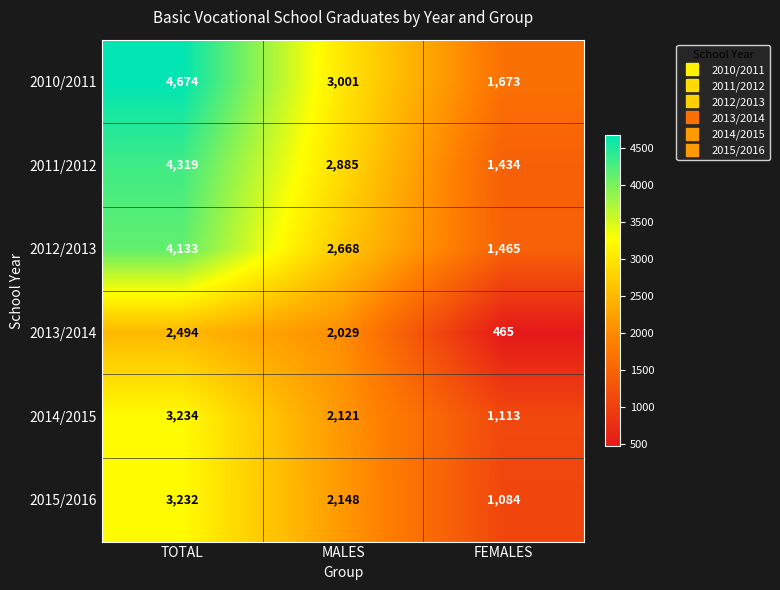

The value of 2011/2012 at MALES is 2885. True or false?

True